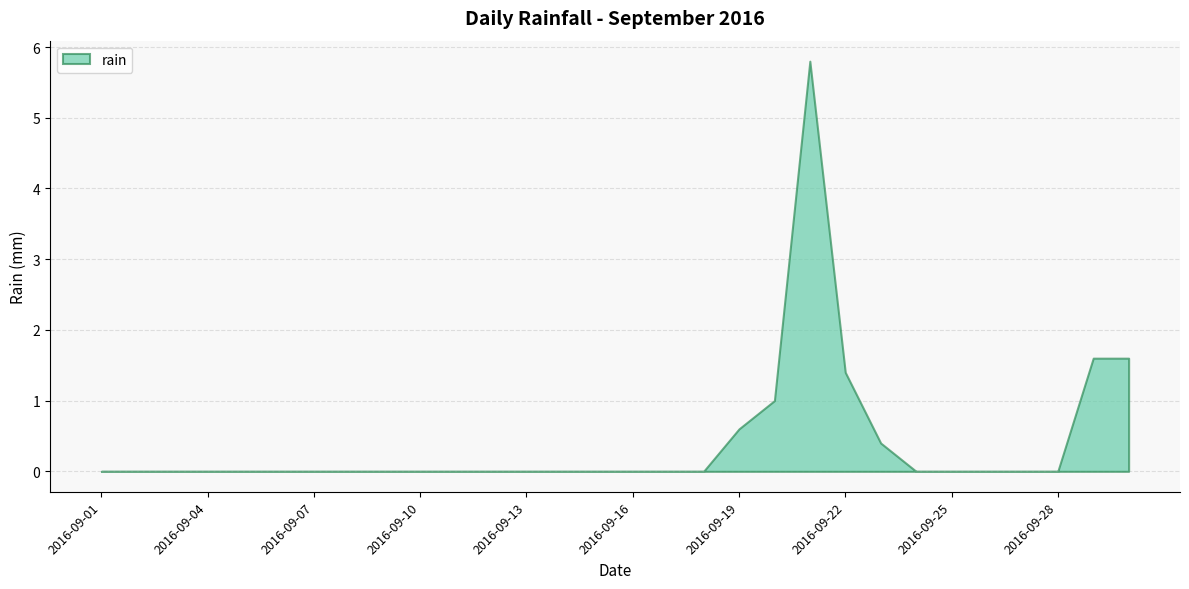

What is the change in value from 2016-09-19 to 2016-09-20?

+0.4